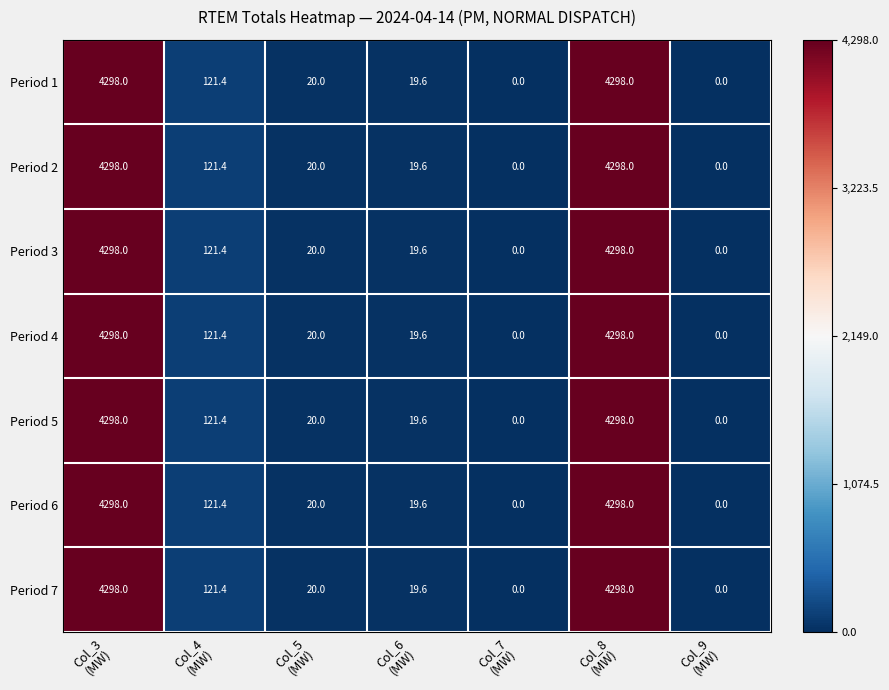

What is the sum of all Period 2 values?

8757.0